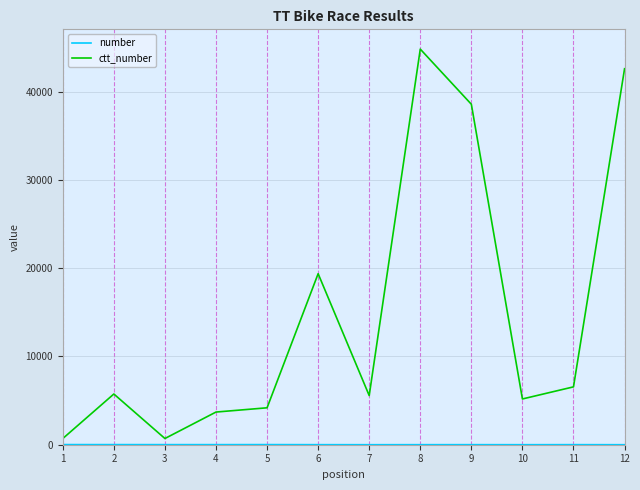

What is the greatest value displayed?

44826